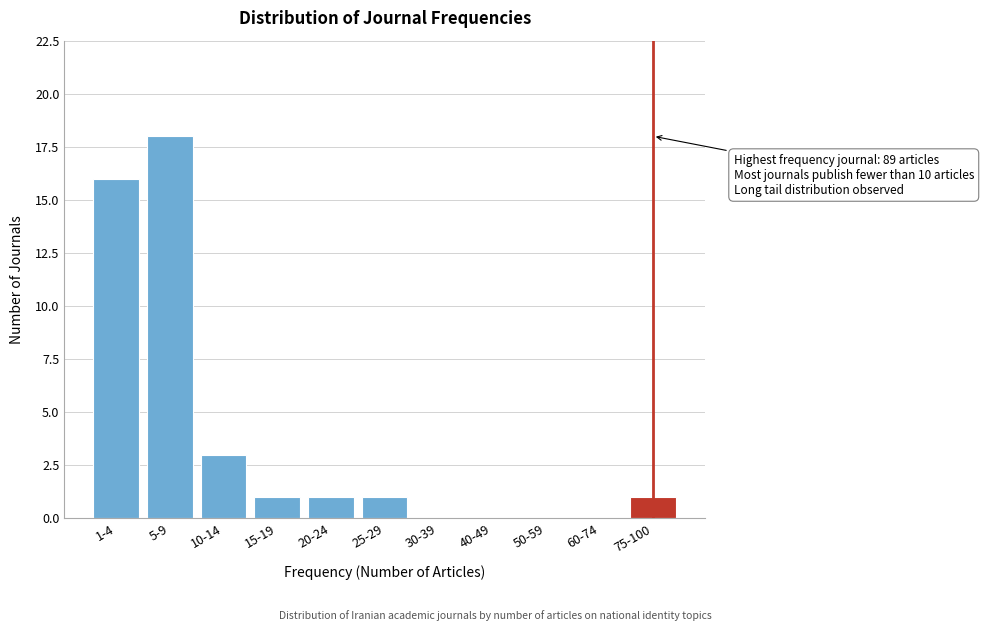

Reading left to right, extract all data points from this chart.

1-4=16	5-9=18	10-14=3	15-19=1	20-24=1	25-29=1	30-39=0	40-49=0	50-59=0	60-74=0	75-100=1